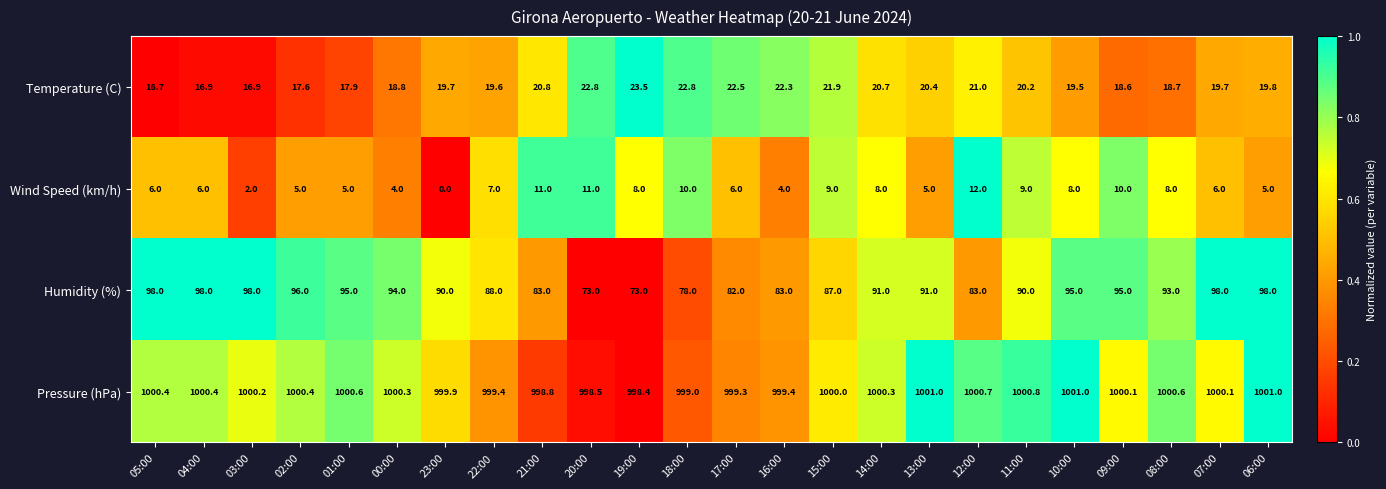

What is the maximum value for Temperature (C)?

23.5